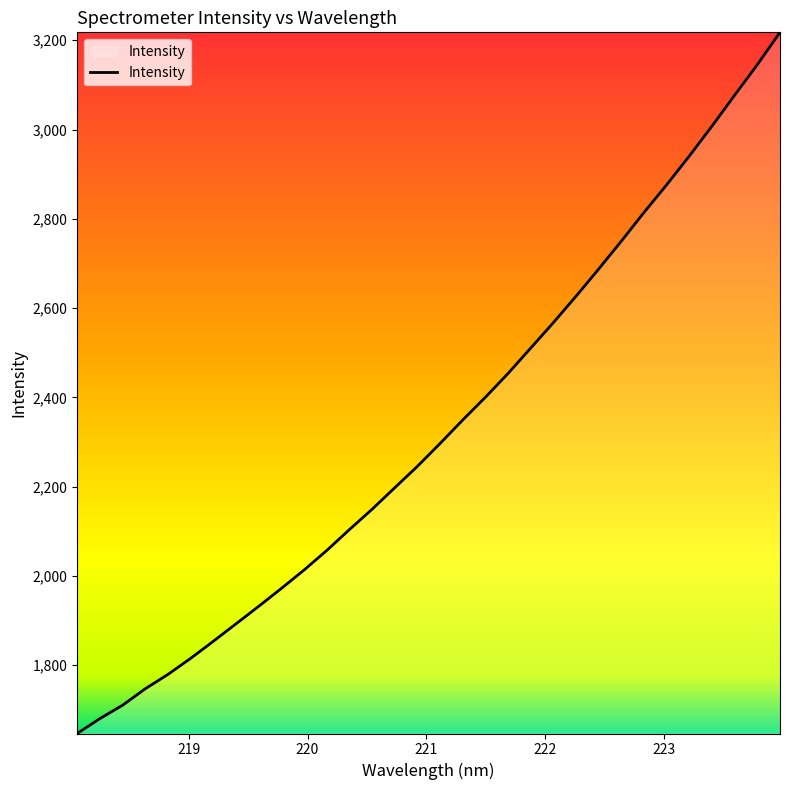

What is the difference between the maximum and minimum values?

1570.9